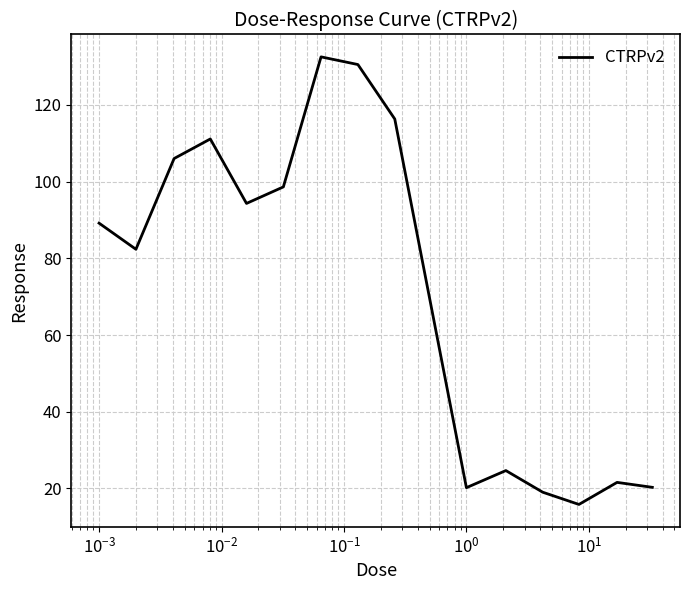

What is the maximum value shown in the chart?

132.5